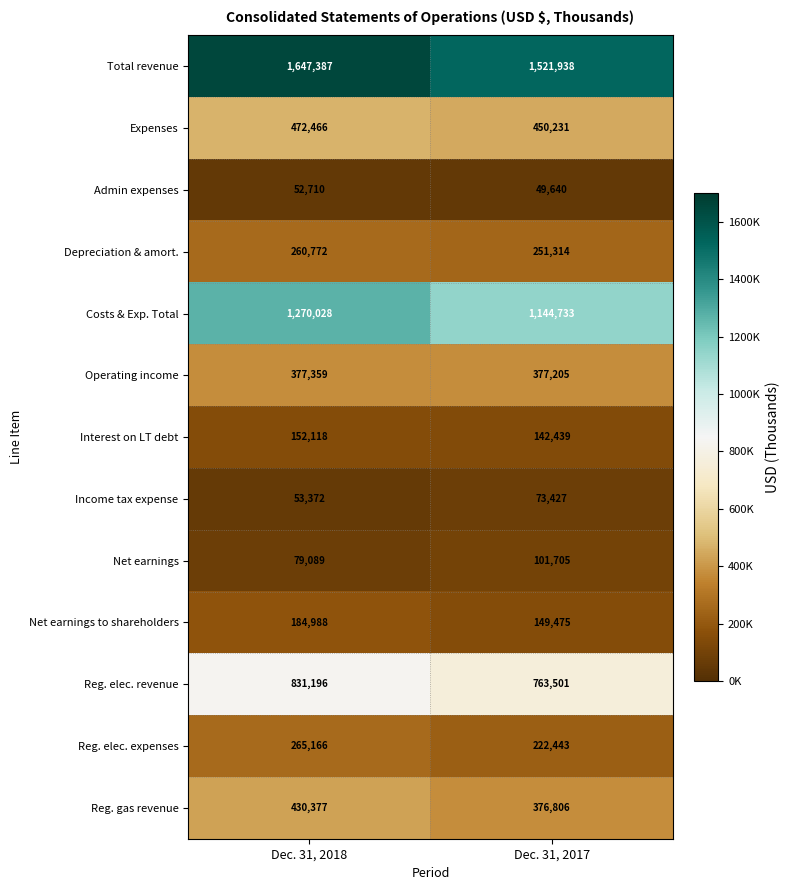

What is the difference between the maximum and minimum values in the Reg. elec. revenue series?

67695